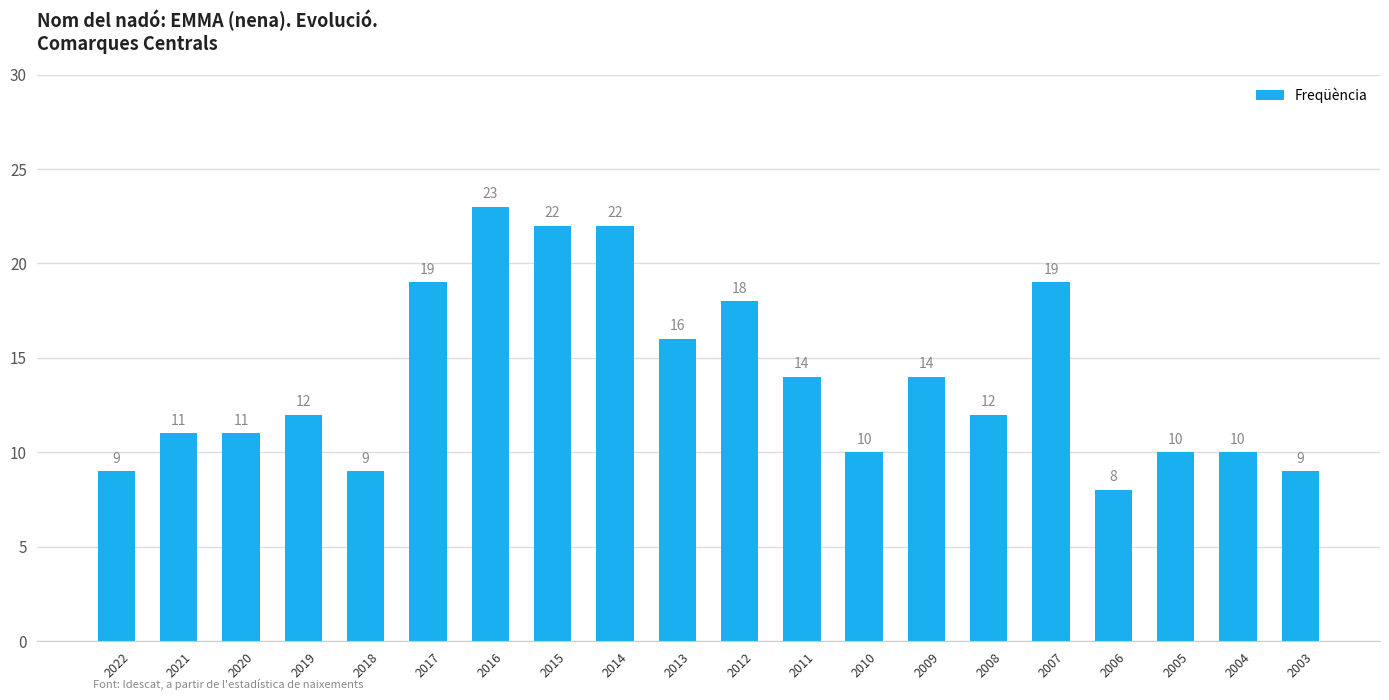

What is the change in value from 2006 to 2005?

+2